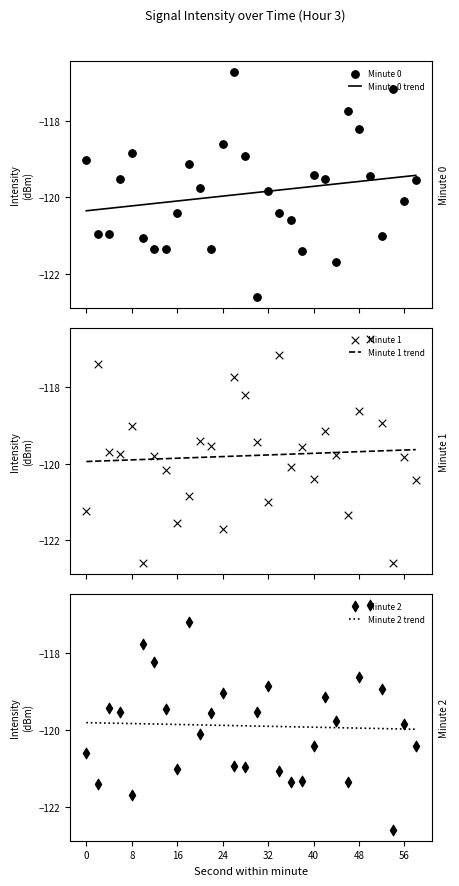

At how many categories does at least one series exceed -118?

8